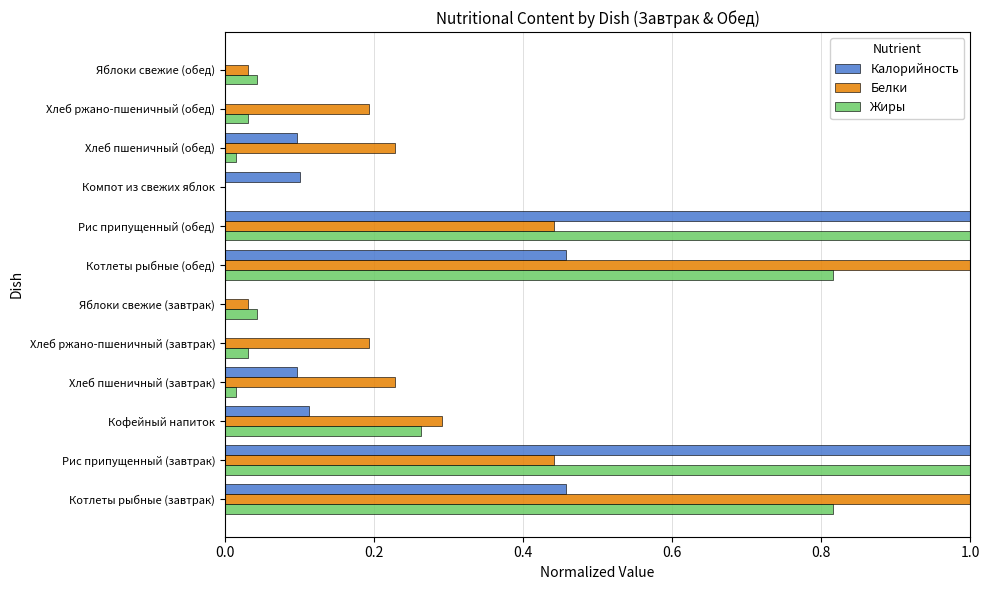

What is the maximum value shown in the chart?

1.0